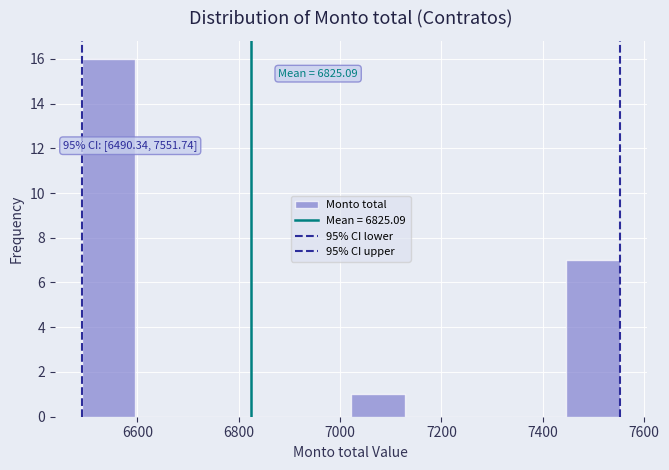

Which range on the x-axis has the tallest bar?

6500 to 6600